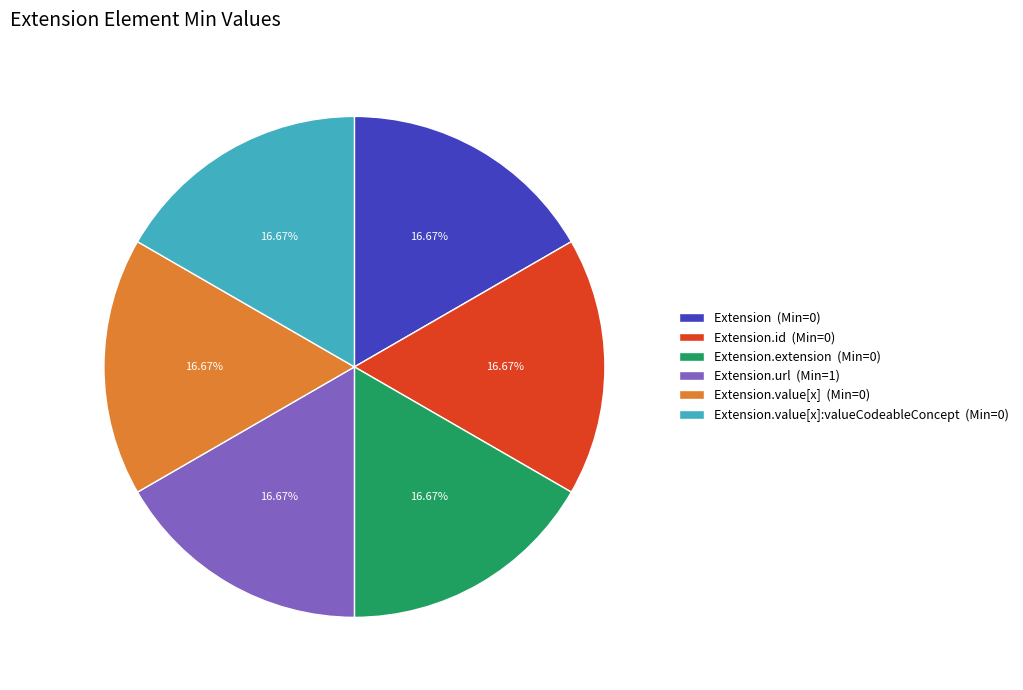

Is the sum of Extension.value[x]:valueCodeableConcept (Min=0) and Extension.id (Min=0) greater than half?

No